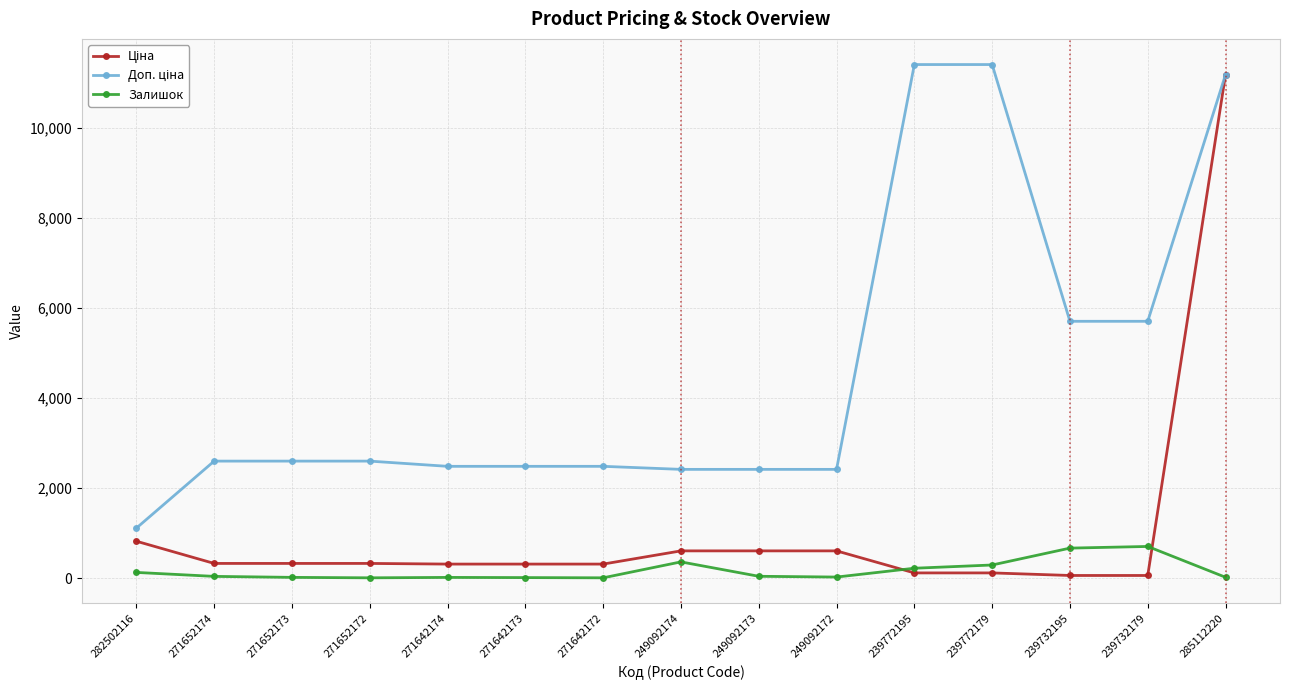

What is the maximum value shown in the chart?

11410.0